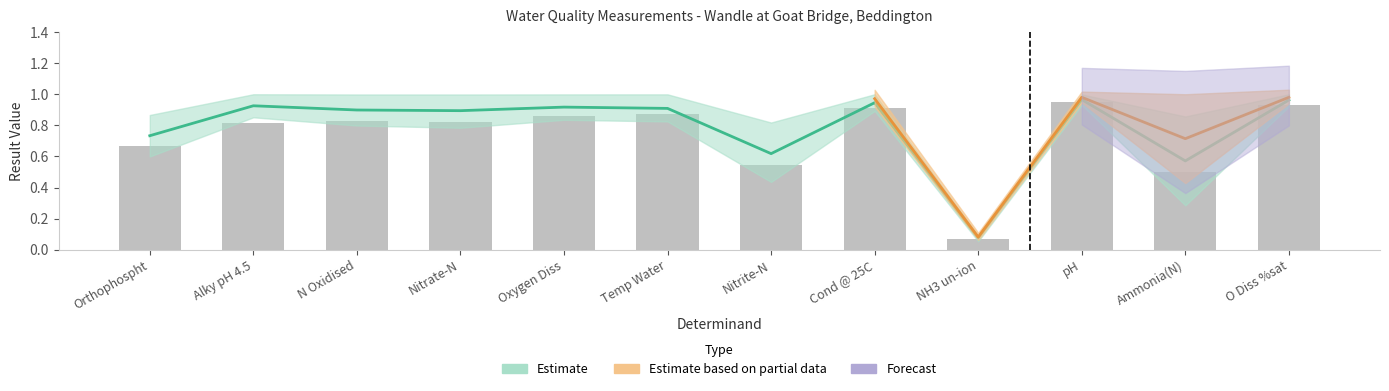

Which category has the highest value across all series?

pH